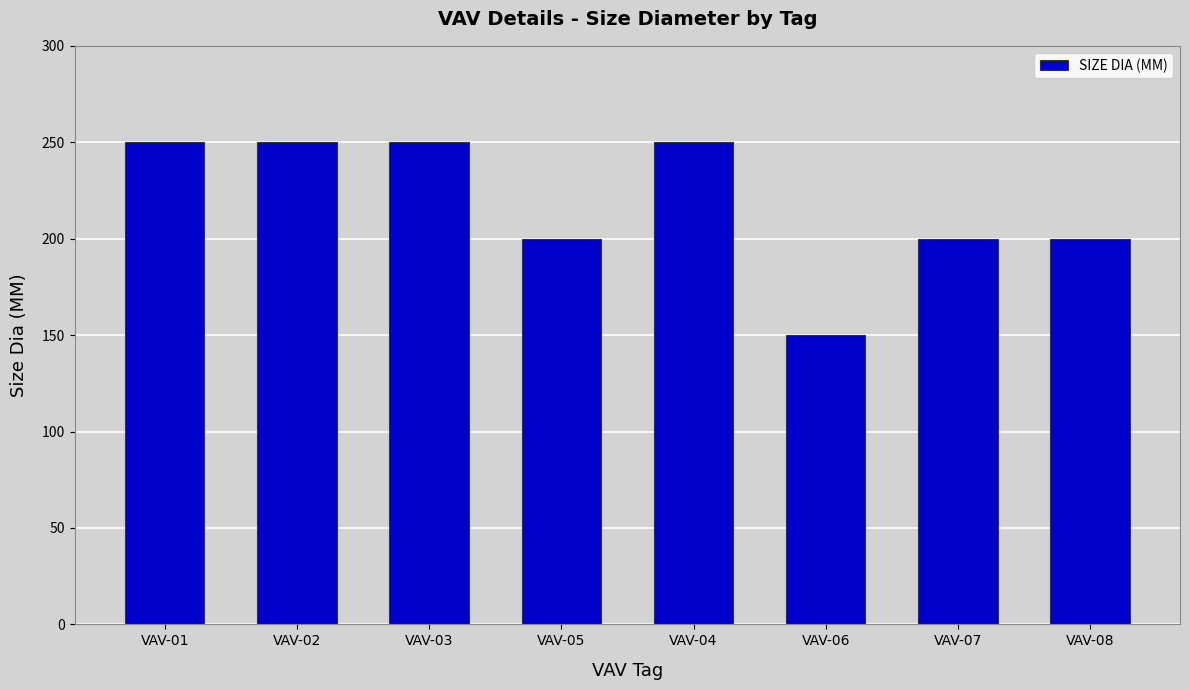

What is the difference between the second highest and second lowest values?

50